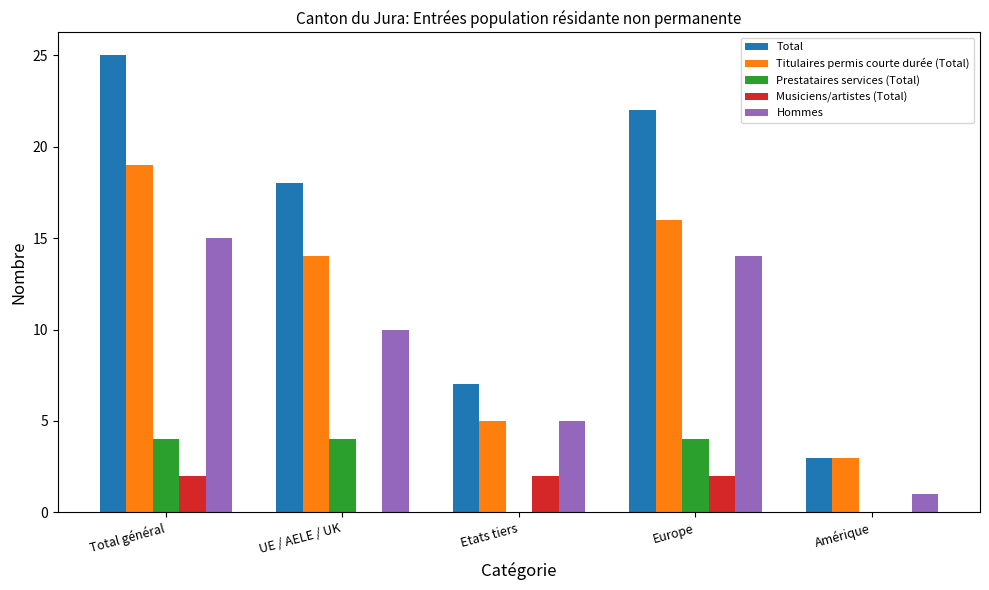

Reading left to right, extract all data points from this chart.

Total: 25	18	7	22	3
Titulaires permis courte durée (Total): 19	14	5	16	3
Prestataires services (Total): 4	4	0	4	0
Musiciens/artistes (Total): 2	0	2	2	0
Hommes: 15	10	5	14	1